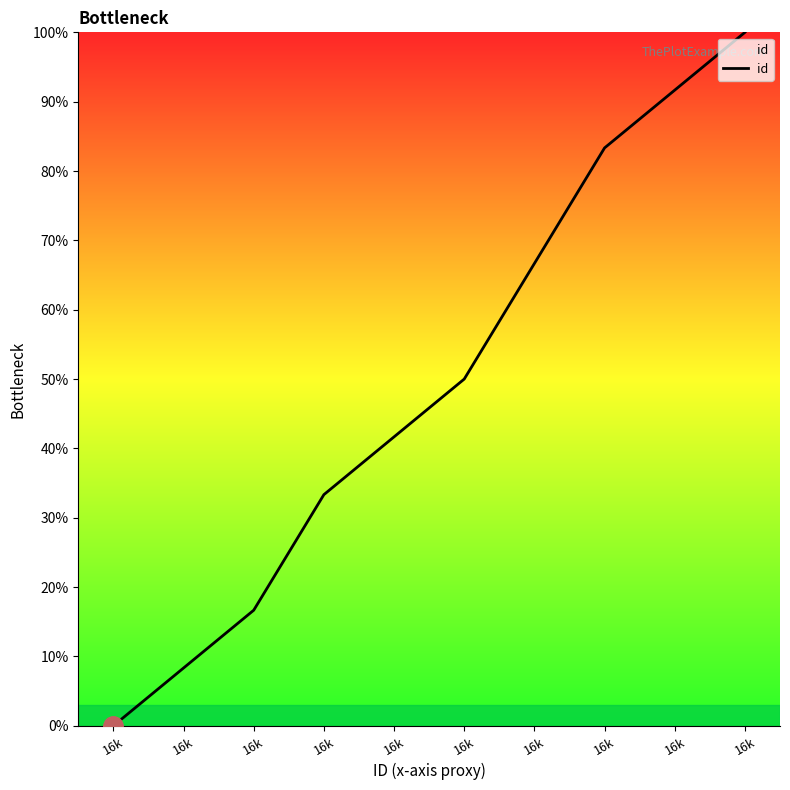

At which category does the chart reach its peak across all series?

16k